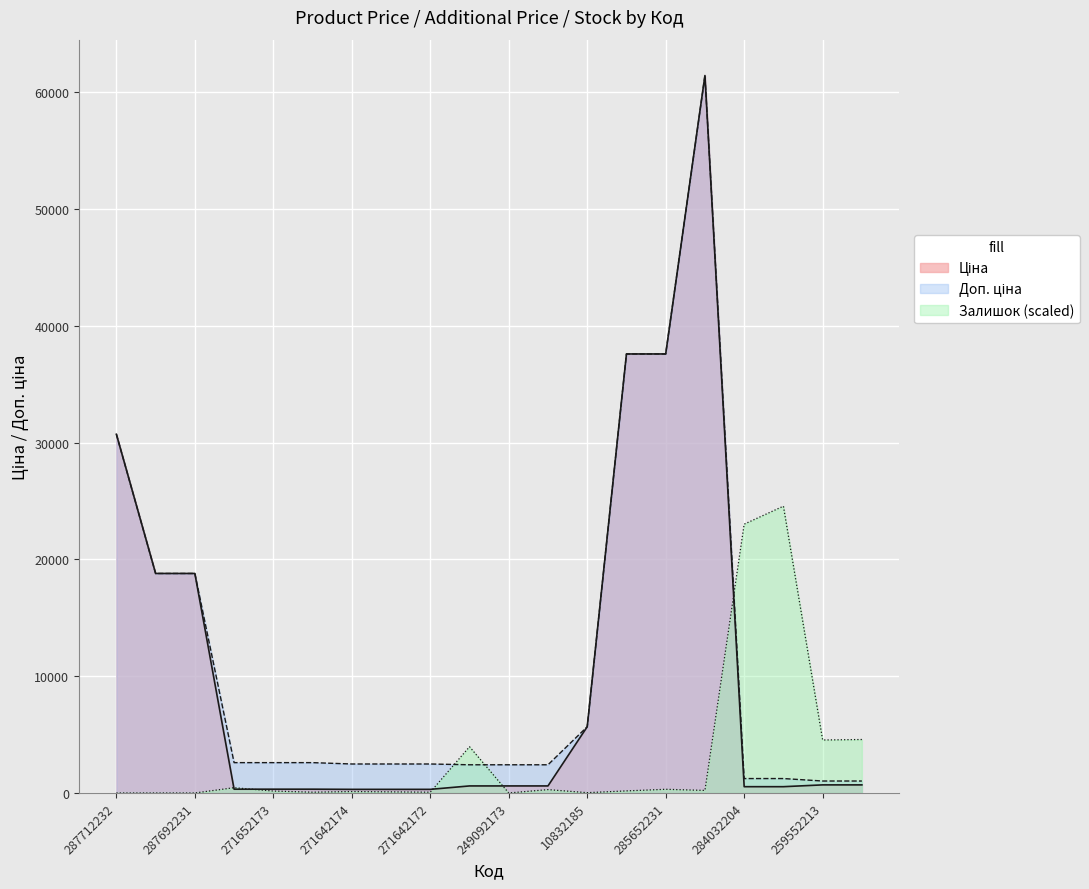

Reading left to right, transcribe all the data shown in this chart.

Ціна: 287712232=30717.1	287692233=18796.8	287692231=18796.8	271652174=324.8	271652173=324.8	271652172=324.8	271642174=310.3	271642173=310.3	271642172=310.3	249092174=603.7	249092173=603.7	249092172=603.7	10832185=5673.8	285652233=37593.6	285652231=37593.6	285672232=61434.3	284032204=539.0	284032203=539.0	259552213=693.7	259552212=693.7
Доп. ціна: 287712232=30717.1	287692233=18796.8	287692231=18796.8	271652174=2598.3	271652173=2598.3	271652172=2598.3	271642174=2482.4	271642173=2482.4	271642172=2482.4	249092174=2414.8	249092173=2414.8	249092172=2414.8	10832185=5673.8	285652233=37593.6	285652231=37593.6	285672232=61434.3	284032204=1235.4	284032203=1235.4	259552213=1024.6	259552212=1024.6
Залишок: 287712232=0.0	287692233=0.0	287692231=0.0	271652174=453.8	271652173=165.0	271652172=68.8	271642174=123.8	271642173=96.3	271642172=68.8	249092174=3960.4	249092173=0.0	249092172=288.8	10832185=27.5	285652233=178.8	285652231=316.3	285672232=220.0	284032204=23019.8	284032203=24560.0	259552213=4538.0	259552212=4579.2